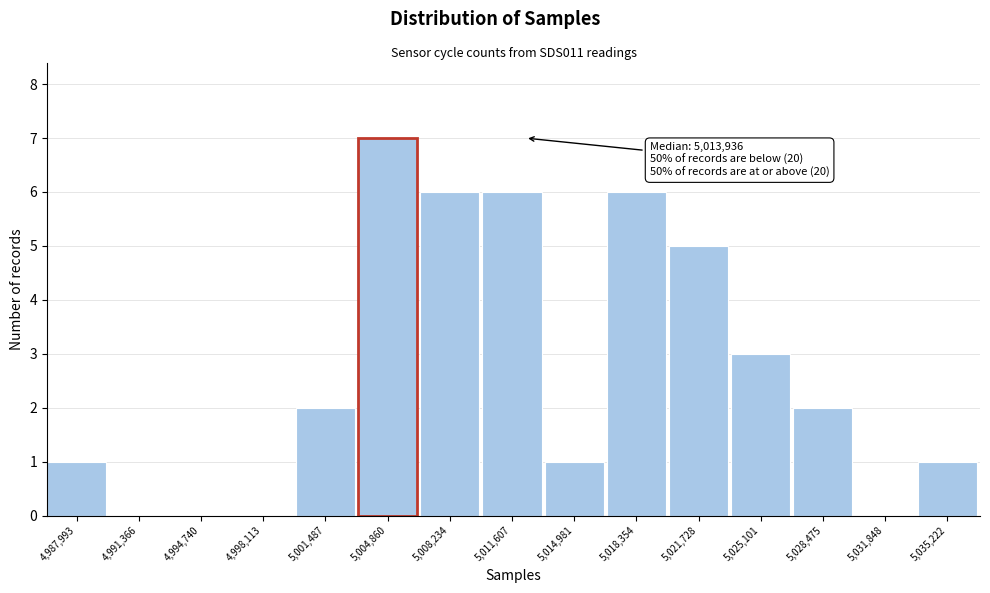

Reading right to left, list all the values displayed in this chart.

5,035,222=1	5,031,848=0	5,028,475=2	5,025,101=3	5,021,728=5	5,018,354=6	5,014,981=1	5,011,607=6	5,008,234=6	5,004,860=7	5,001,487=2	4,998,113=0	4,994,740=0	4,991,366=0	4,987,993=1